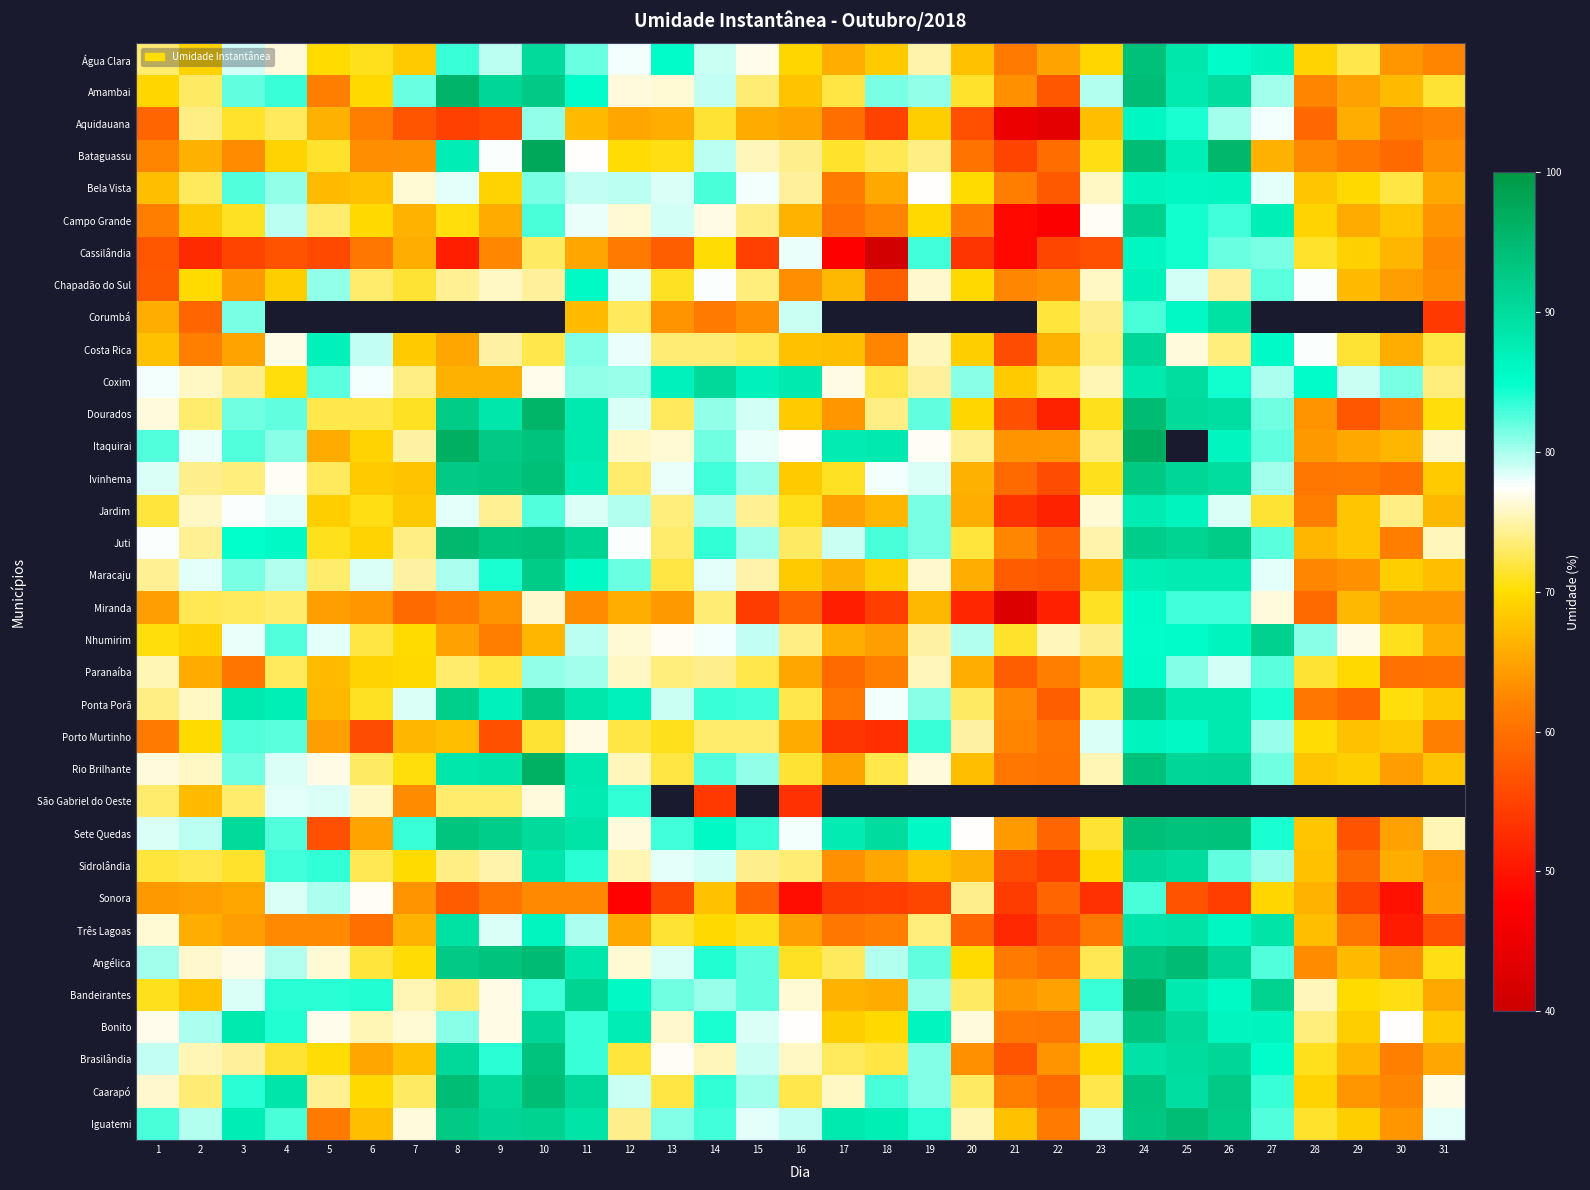

Which category has the lowest value across all series?

18